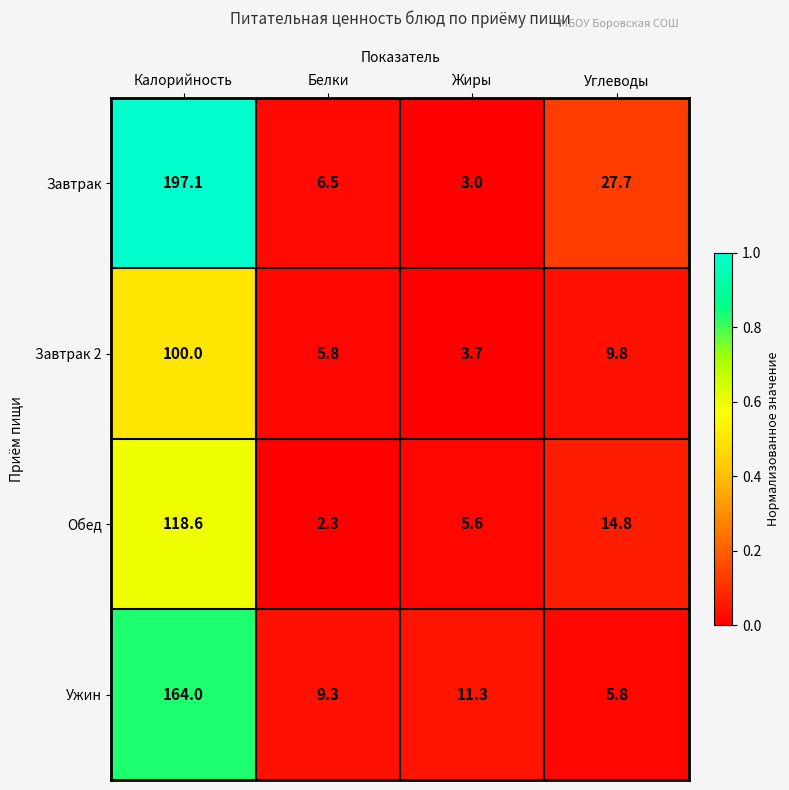

Rank the series by their average value, from lowest to highest.

Завтрак 2, Обед, Ужин, Завтрак